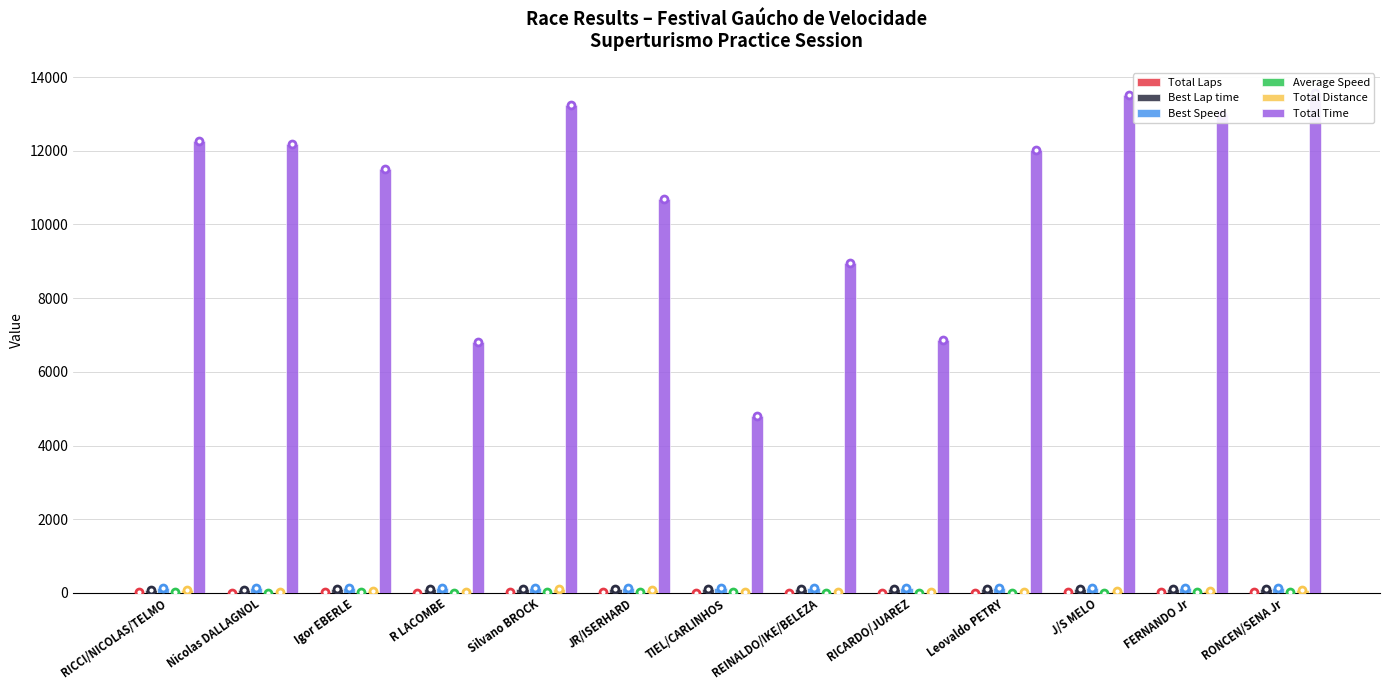

Reading right to left, transcribe all the data shown in this chart.

Total Laps: 25.0	18.0	12.0	6.0	5.0	4.0	8.0	22.0	34.0	6.0	16.0	6.0	20.0
Best Lap time: 104.4	104.2	104.2	99.5	98.8	98.5	97.2	96.7	95.2	94.2	93.9	92.5	92.1
Best Speed: 121.8	122.0	122.0	127.7	128.7	129.1	130.7	131.5	133.5	135.0	135.3	137.4	138.0
Average Speed: 23.4	17.6	11.3	6.3	9.3	5.7	21.2	26.1	32.7	11.2	17.7	6.3	20.7
Total Distance: 88.3	63.6	42.4	21.2	17.7	14.1	28.2	77.7	120.1	21.2	56.5	21.2	70.6
Total Time: 13573.4	12979.3	13523.5	12029.2	6855.5	8953.5	4804.3	10703.3	13236.5	6821.9	11518.0	12182.9	12260.9